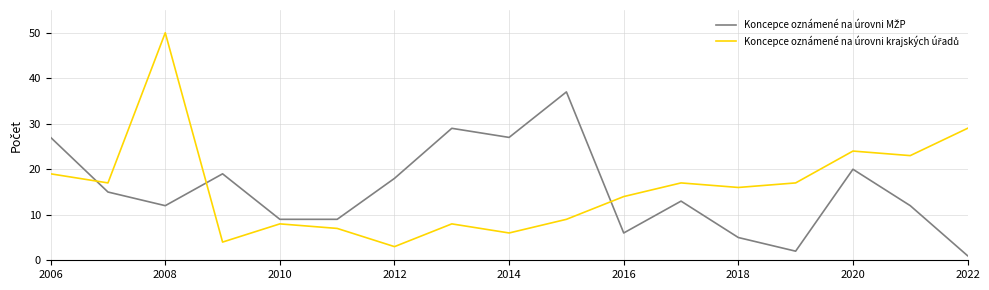

What is the greatest value displayed?

50